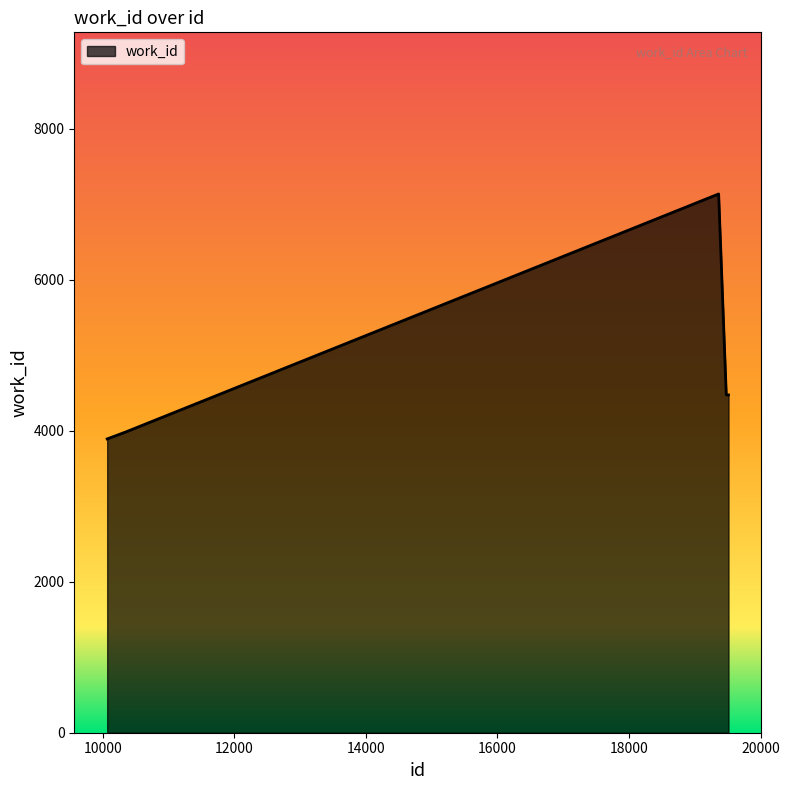

What is the greatest value displayed?

7137